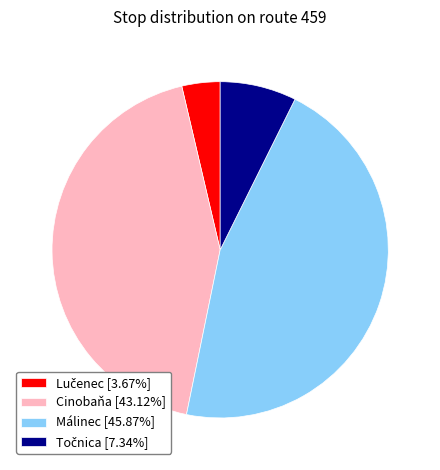

How many slices are in this pie chart?

4